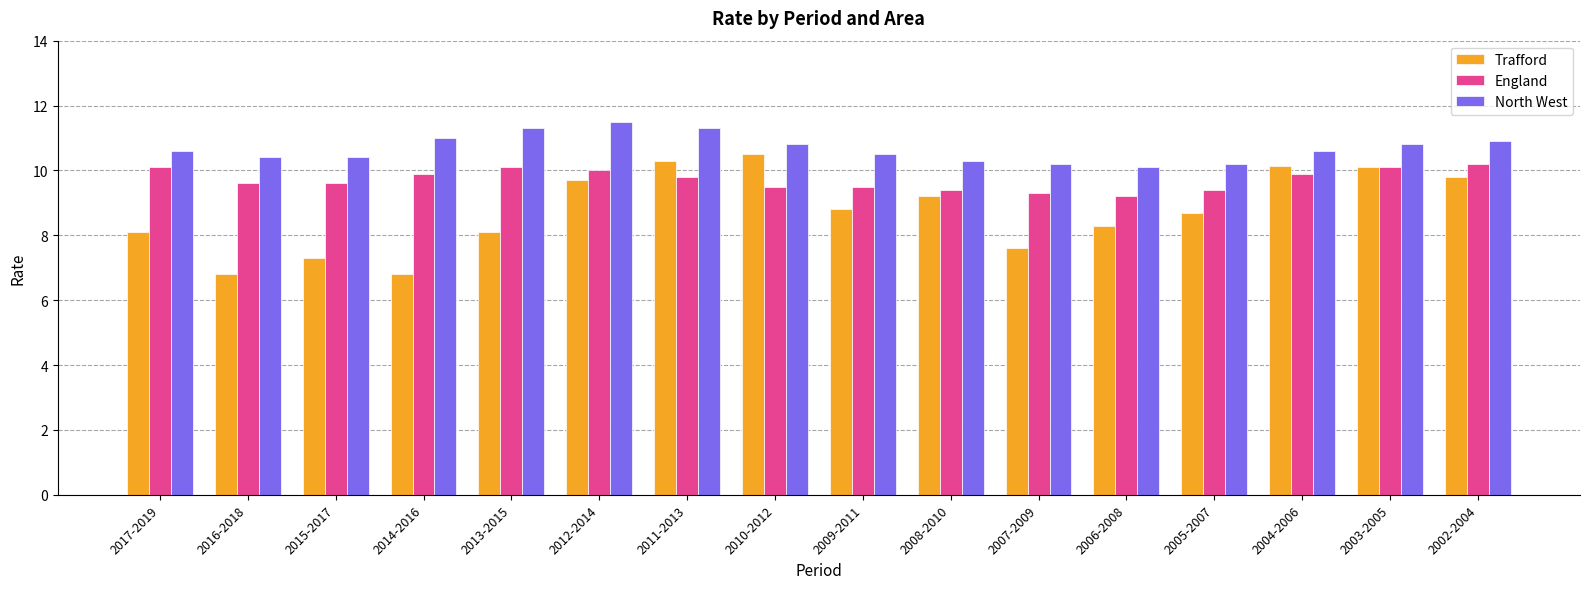

What is the label of the 3rd bar from the left?

2015-2017